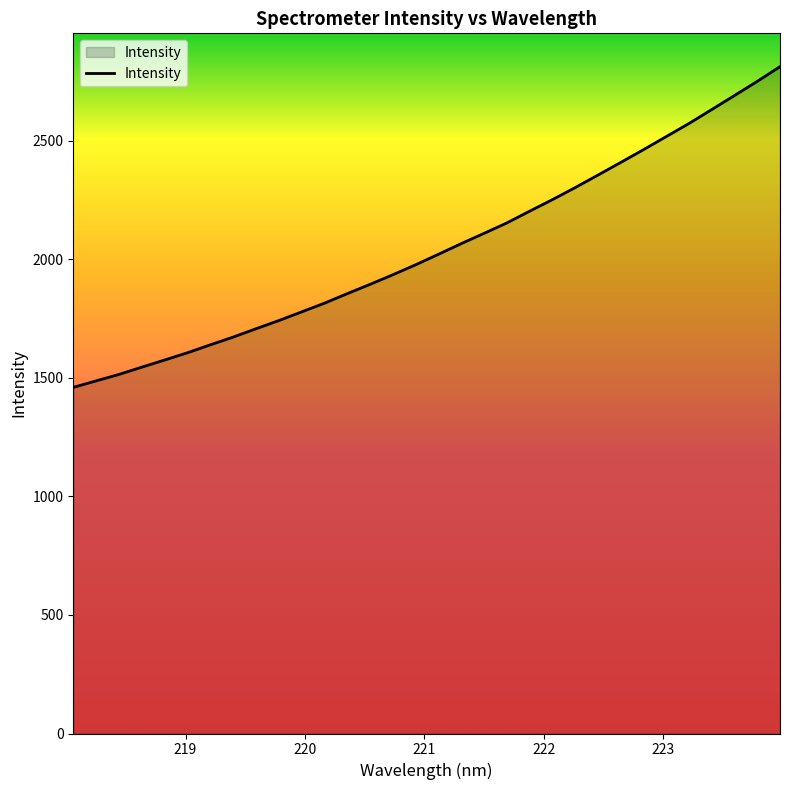

What is the greatest value displayed?

2812.8